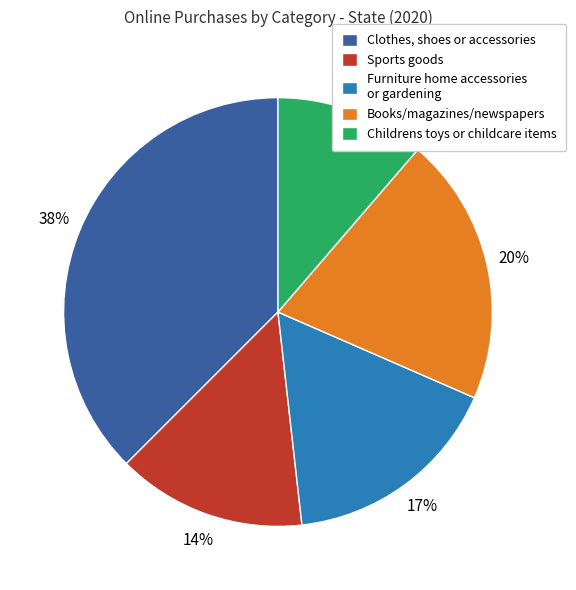

Approximately how many times larger is the value at Sports goods compared to Childrens toys or childcare items?

1.3